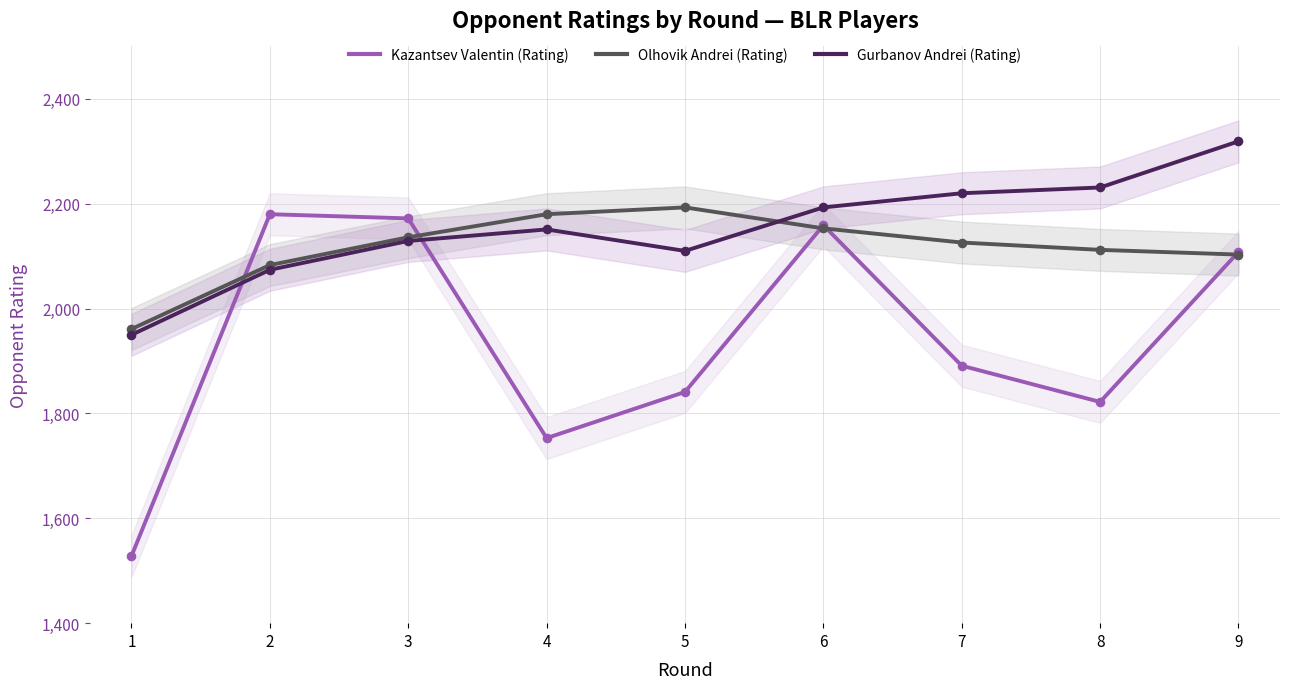

Which series contains the lowest Y value?

Kazantsev Valentin (Rating)